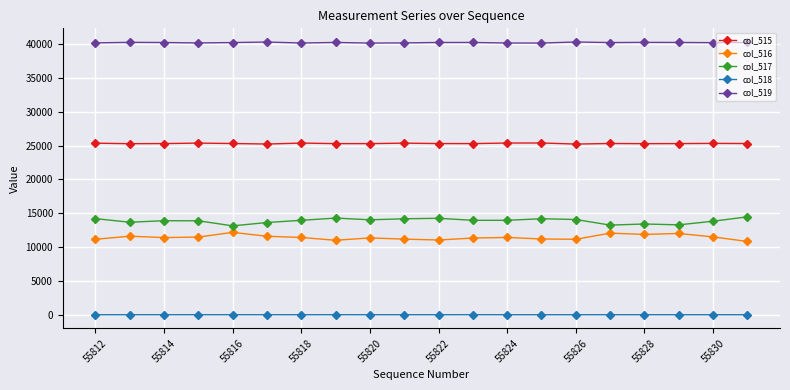

How many distinct data groups are displayed?

5